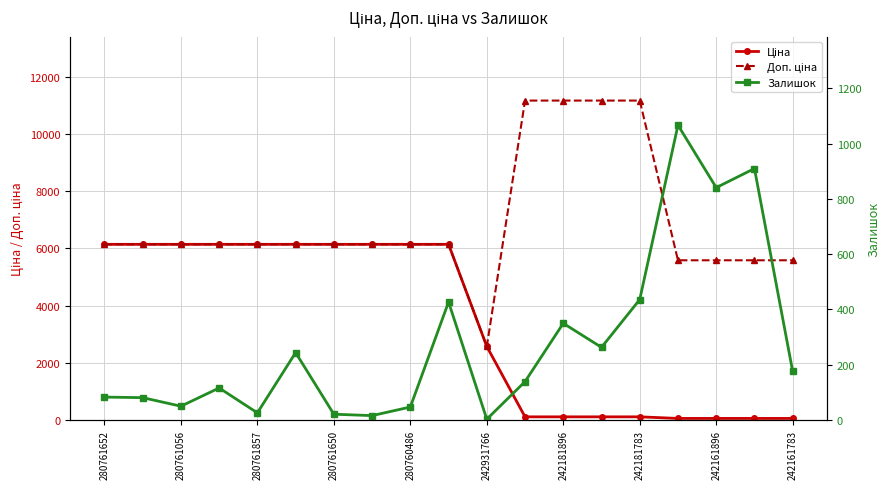

How many lines are shown in the chart?

3